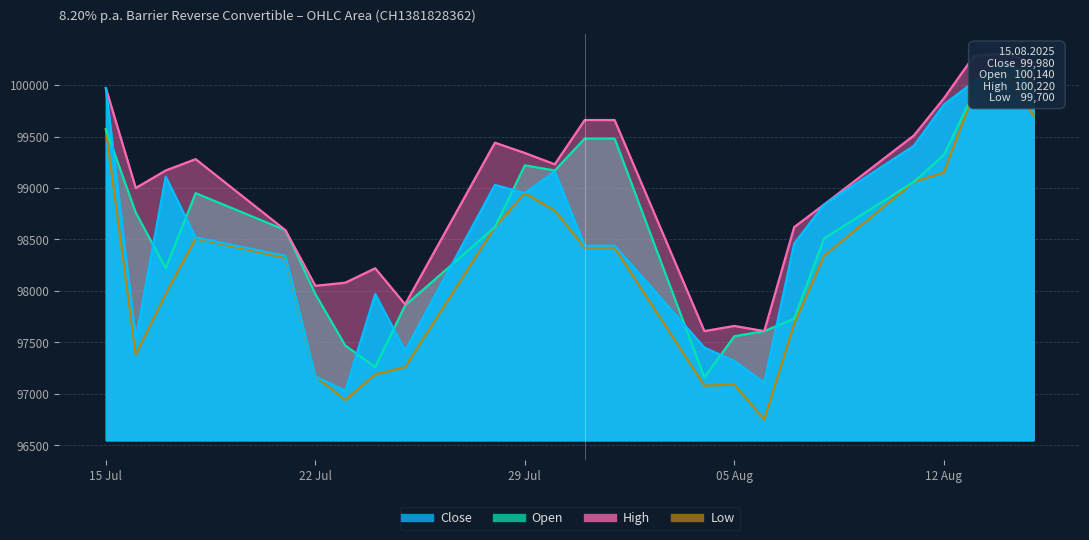

True or false: Low and High cross at least once.

False